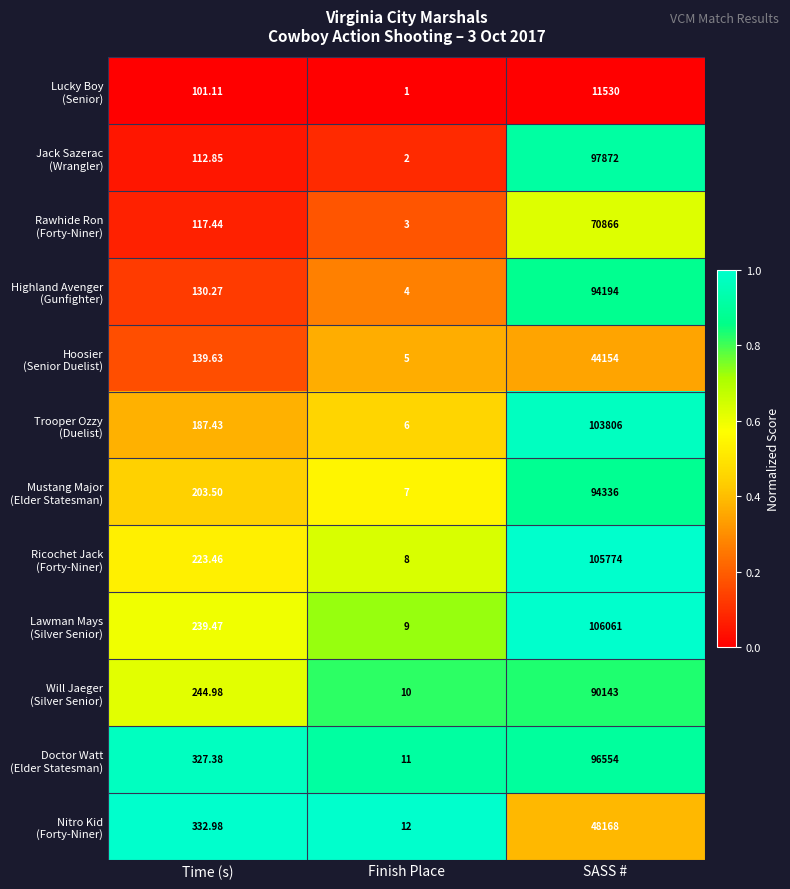

What is the difference between the highest and lowest values at SASS #?

94531.0